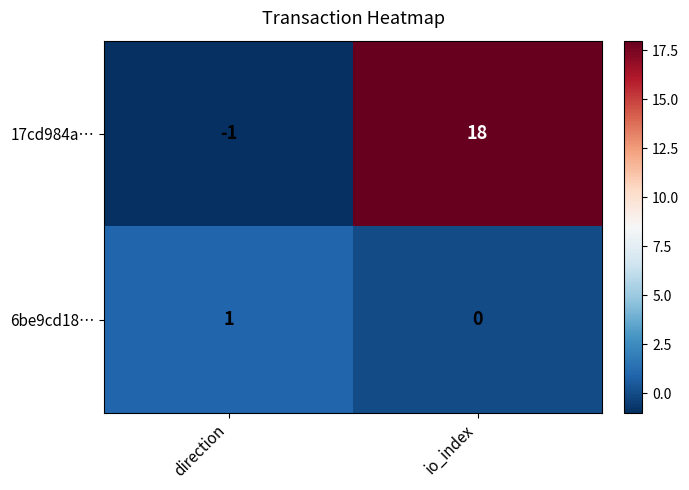

Between direction and io_index, which series saw the biggest shift?

17cd984a…